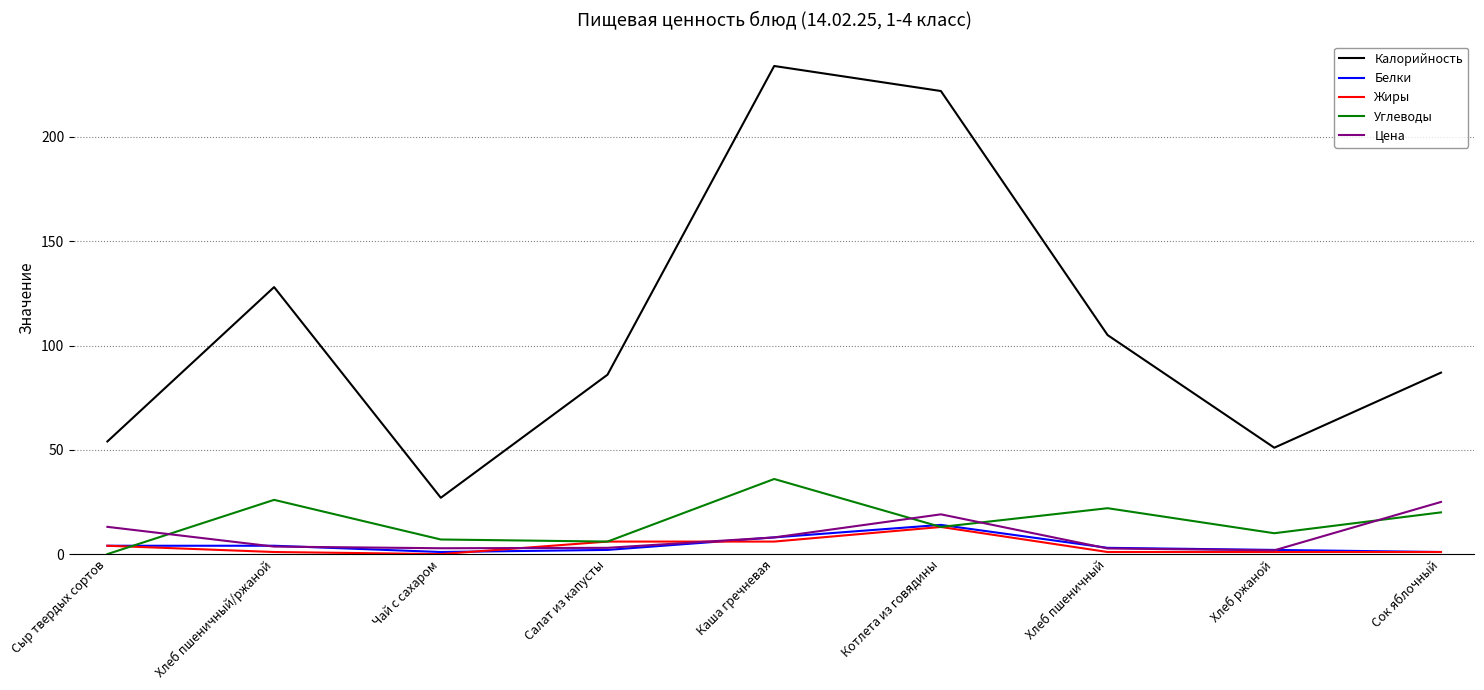

Is it true that Калорийность equals 86.0 at Салат из капусты?

True